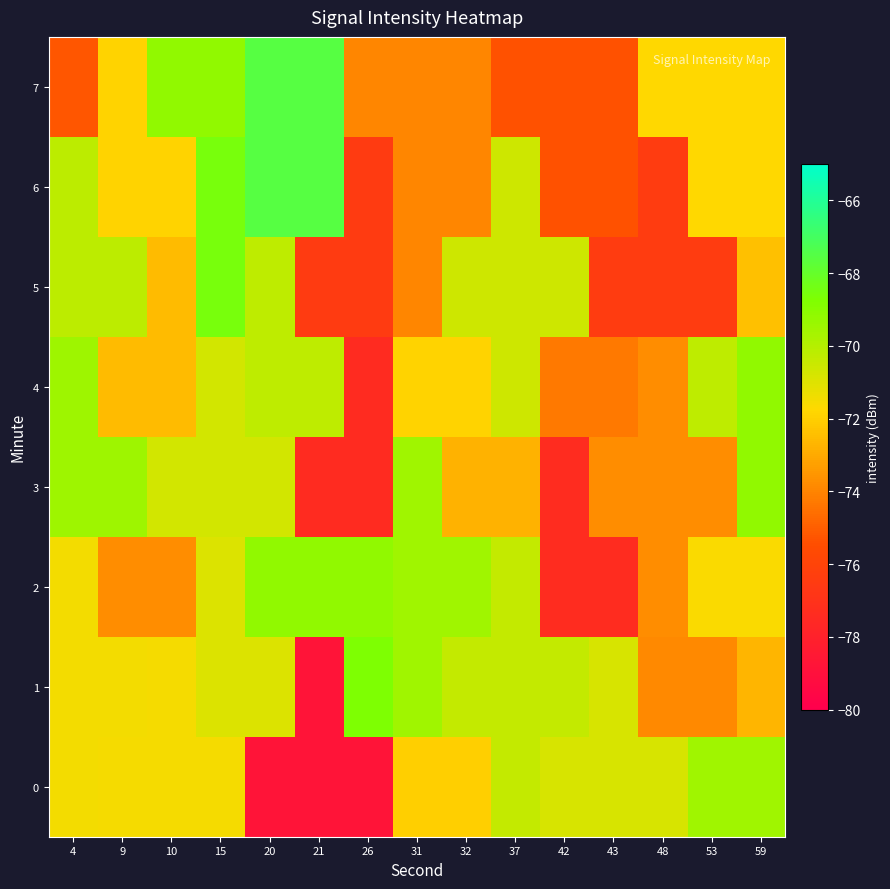

Rank the series at 42 from lowest to highest value.

row_2, row_3, row_6, row_7, row_4, row_0, row_5, row_1